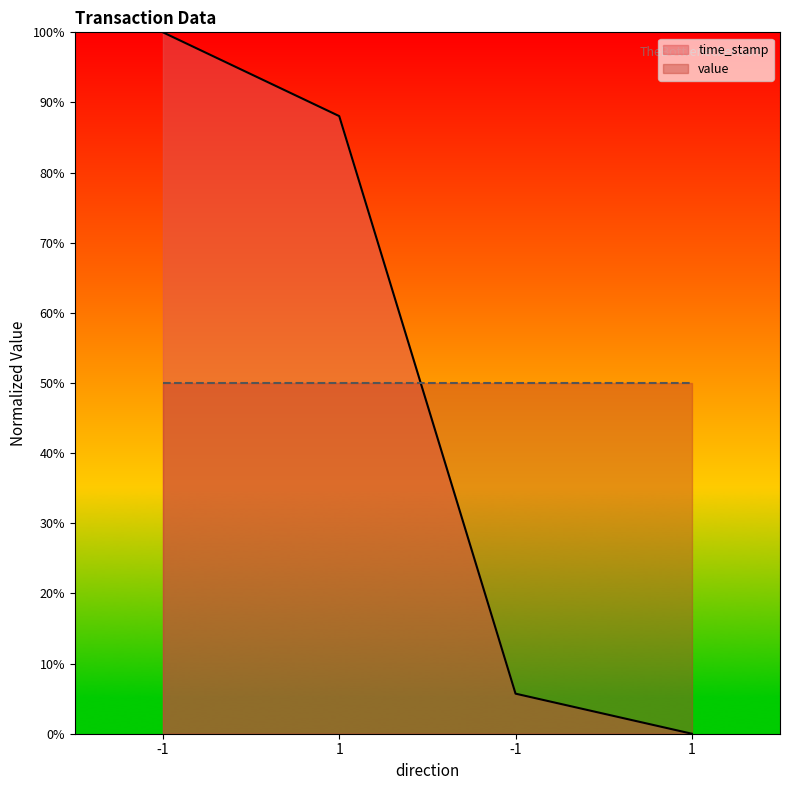

What is the maximum value shown in the chart?

100.0